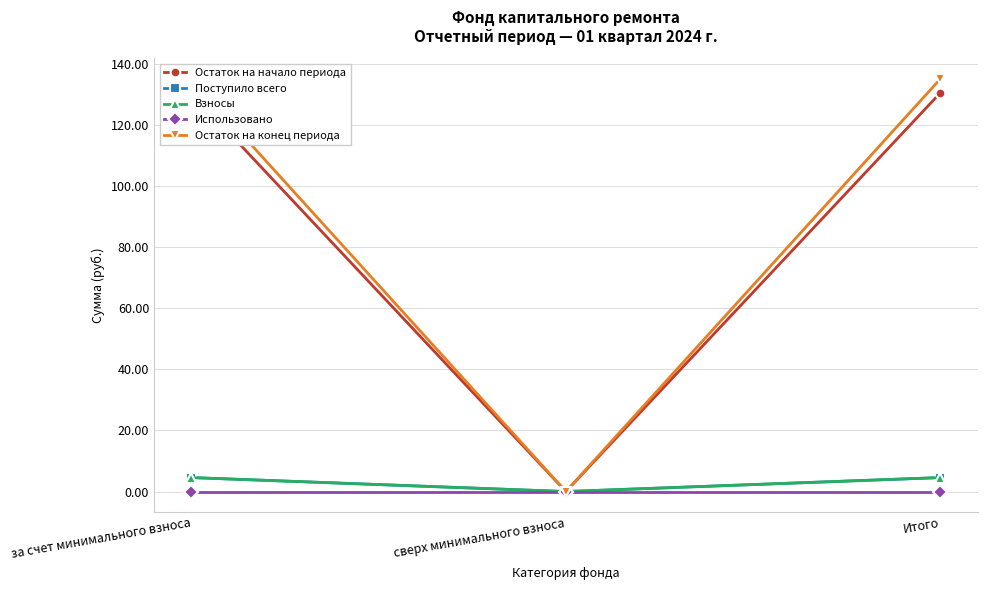

Which series changed the most between за счет минимального взноса and сверх минимального взноса?

Остаток на конец периода